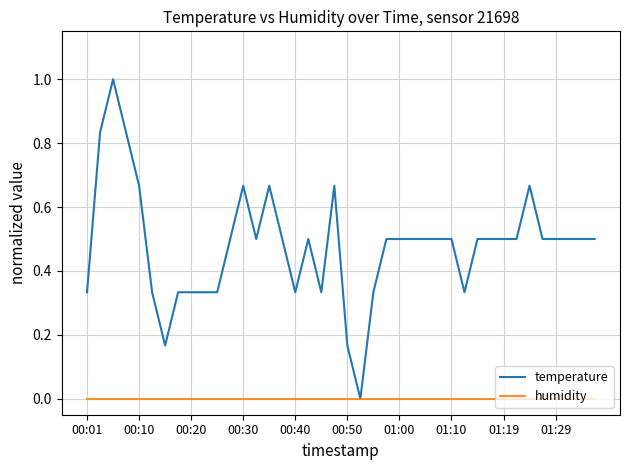

Which series has the largest total across all categories?

temperature